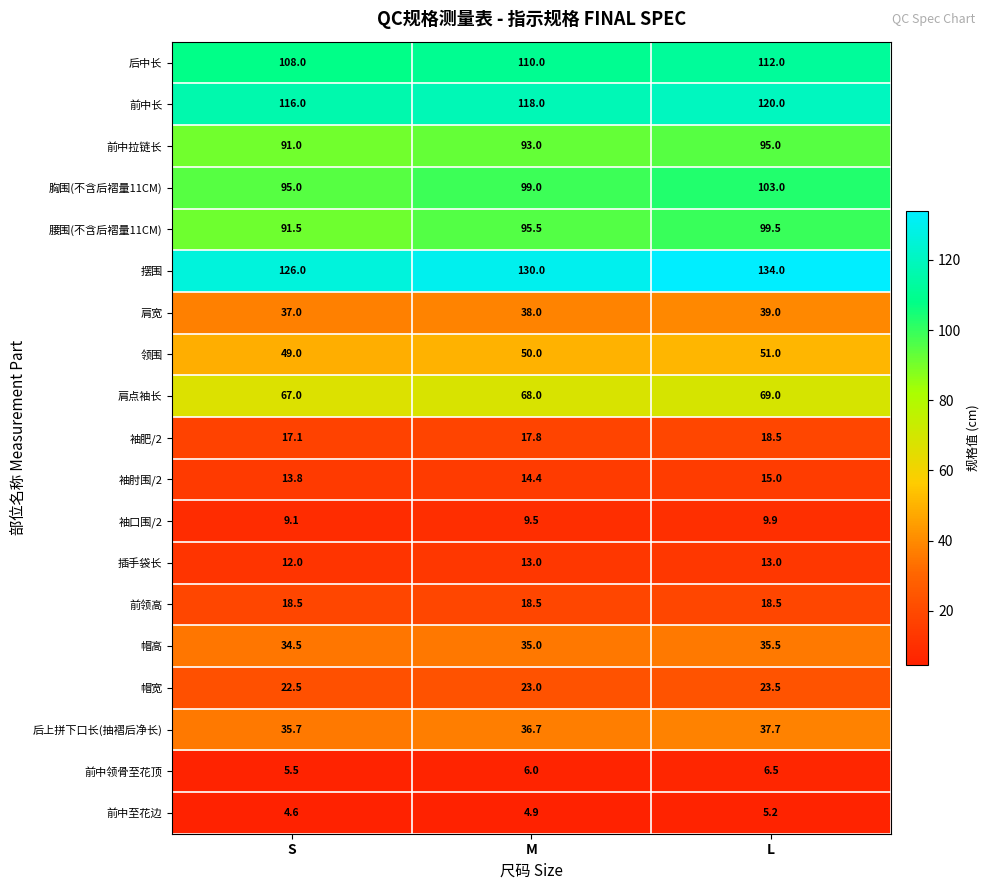

Count the number of data series in this chart.

19